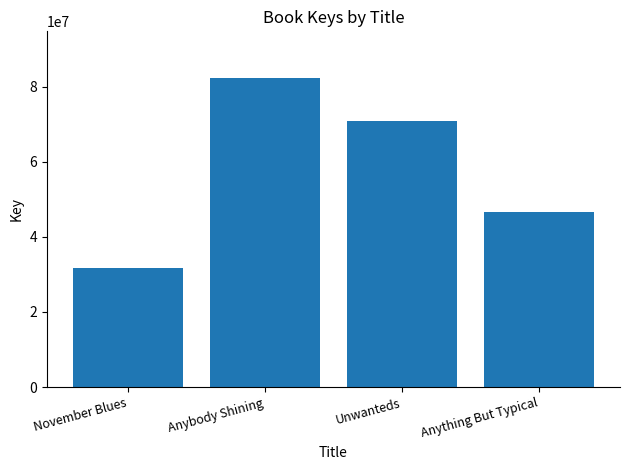

How many series are shown in this chart?

1